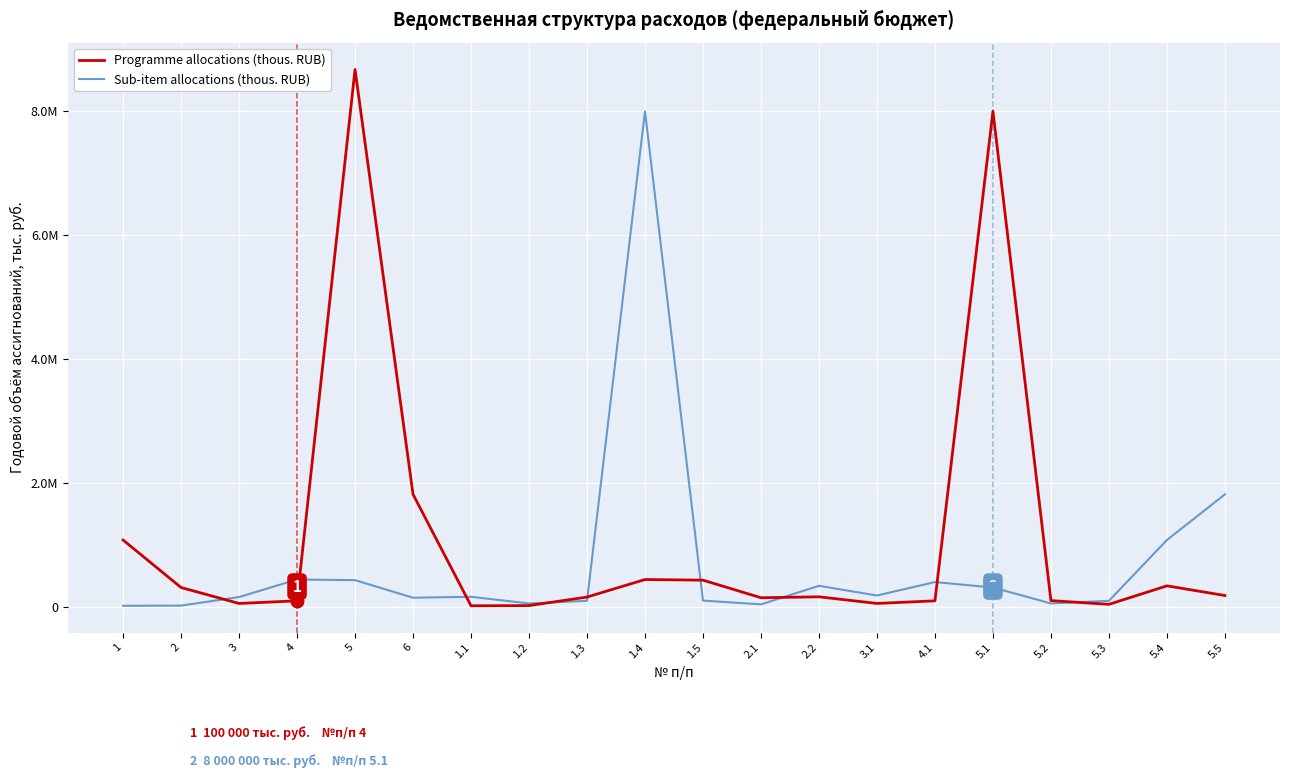

What are all the series names shown in the legend?

Programme allocations (thous. RUB), Sub-item allocations (thous. RUB)